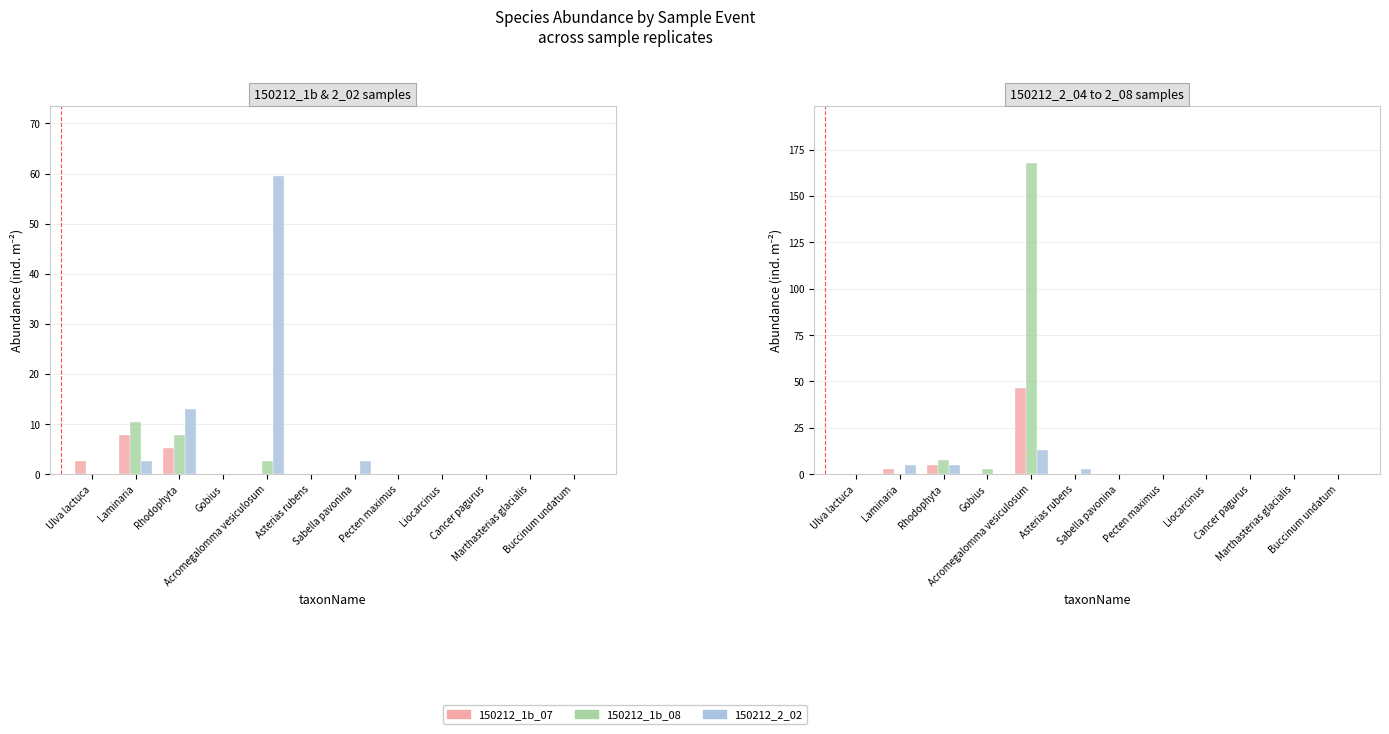

Which has a higher value, Laminaria or Liocarcinus?

Laminaria